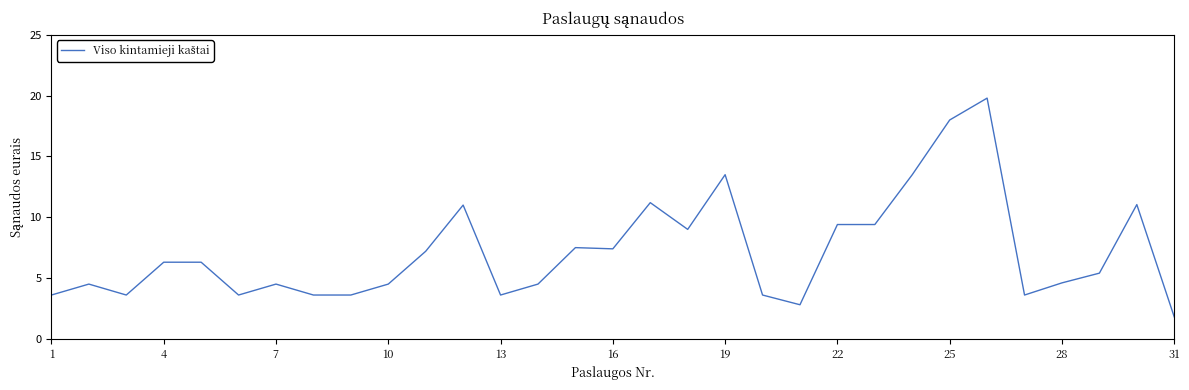

What is the minimum value shown in the chart?

1.8